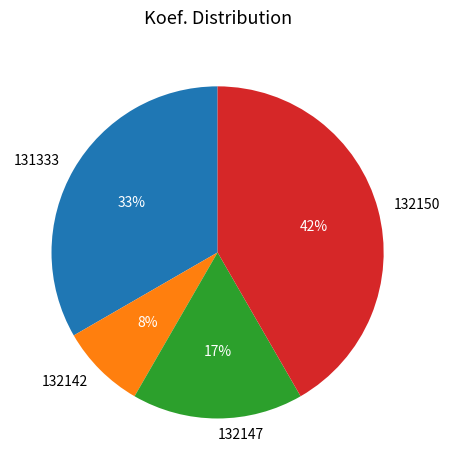

Which category has the smallest portion of the pie?

132142